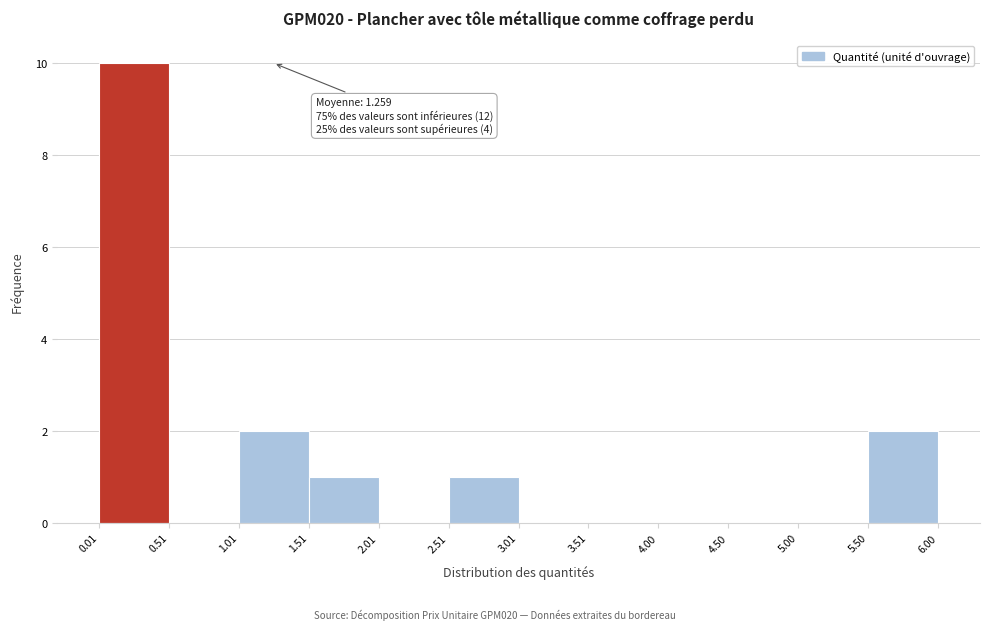

Which range on the x-axis has the tallest bar?

0.01 to 0.51